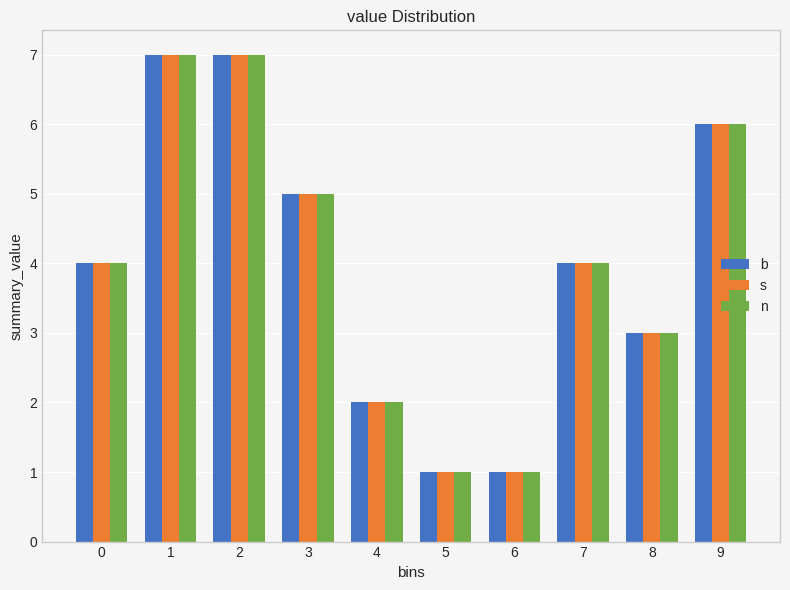

Reading right to left, transcribe all the data shown in this chart.

b: 6	3	4	1	1	2	5	7	7	4
s: 6	3	4	1	1	2	5	7	7	4
n: 6	3	4	1	1	2	5	7	7	4